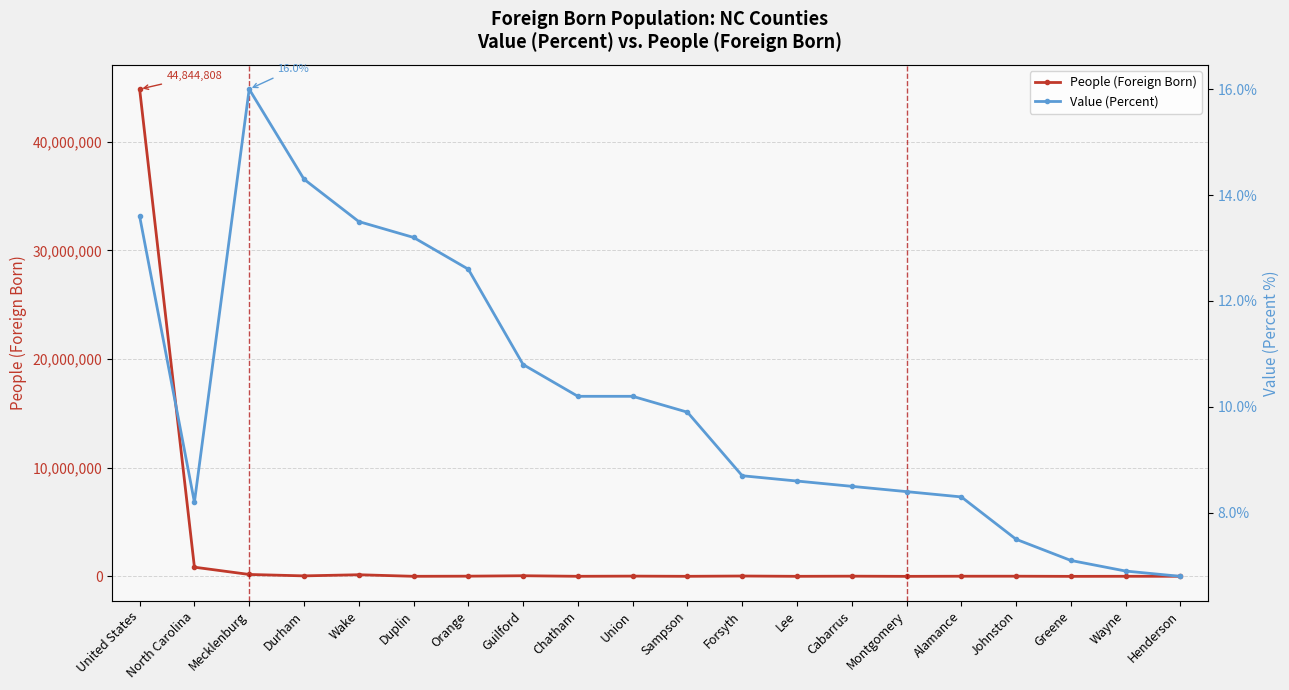

Where is Value (Percent) nearest to the value 11?

Guilford